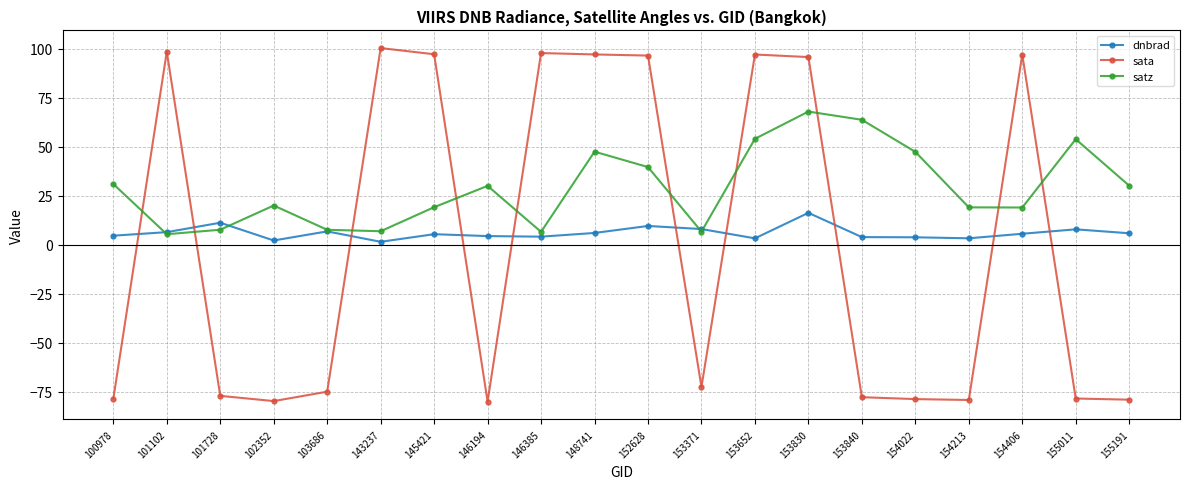

The value of sata at 146194 is -80.1. True or false?

True